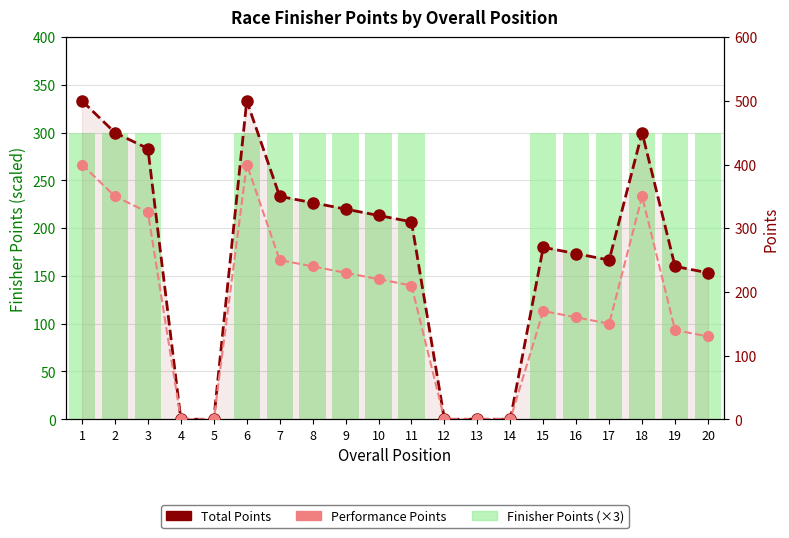

Which label corresponds to the smallest value in the chart?

4